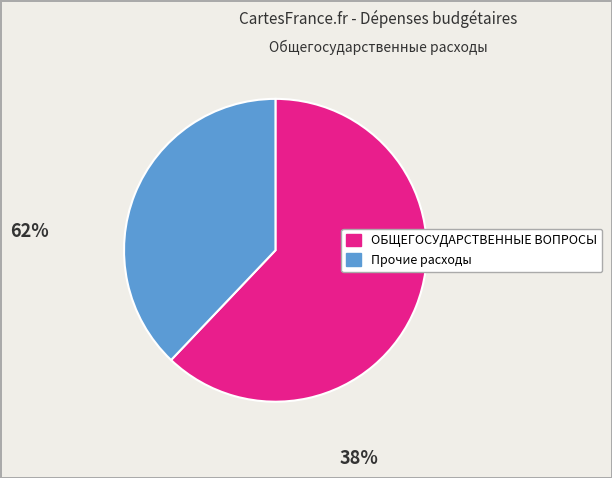

Is there any slice that represents more than half of the pie?

Yes